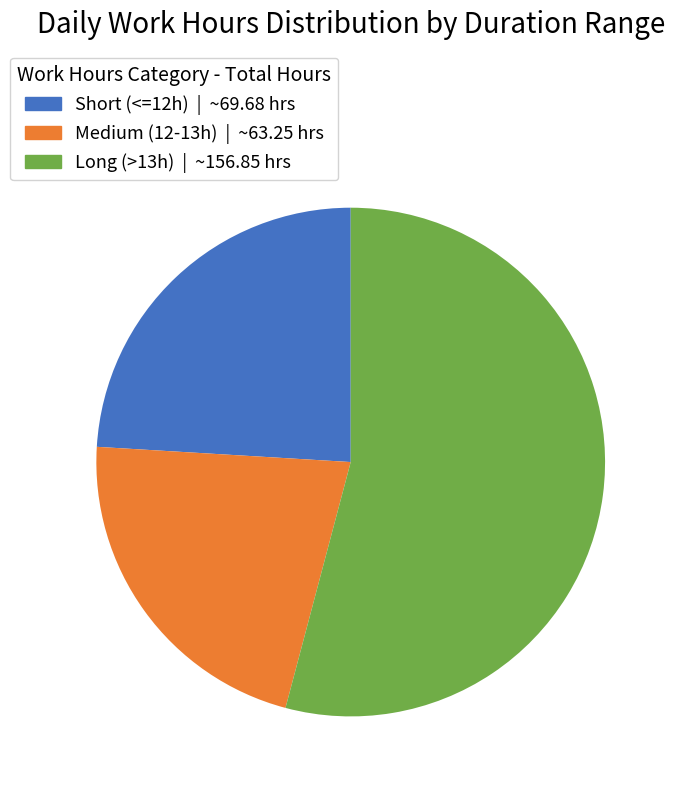

The Short (<=12h) | ~69.68 hrs slice represents 16% of the pie. True or false?

False